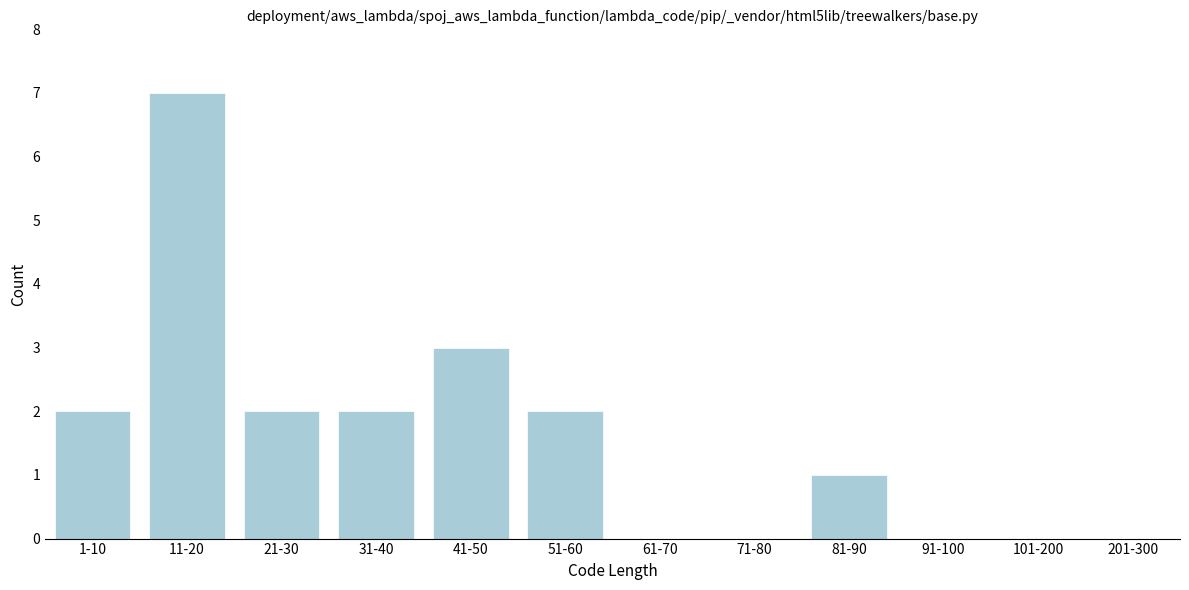

Reading left to right, list all the values displayed in this chart.

1-10=2	11-20=7	21-30=2	31-40=2	41-50=3	51-60=2	61-70=0	71-80=0	81-90=1	91-100=0	101-200=0	201-300=0